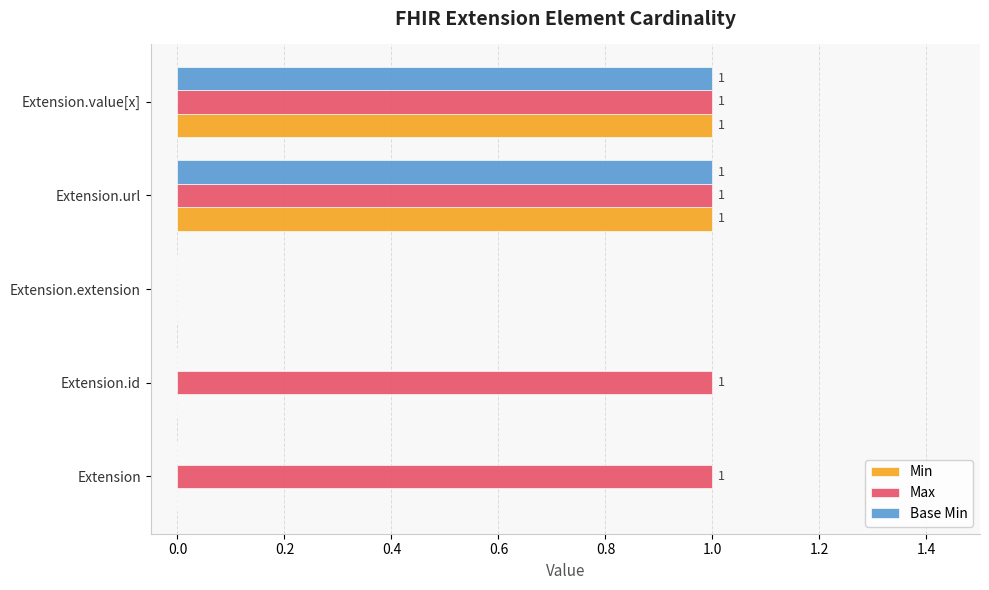

The value of Base Min at Extension.extension is 0. True or false?

True